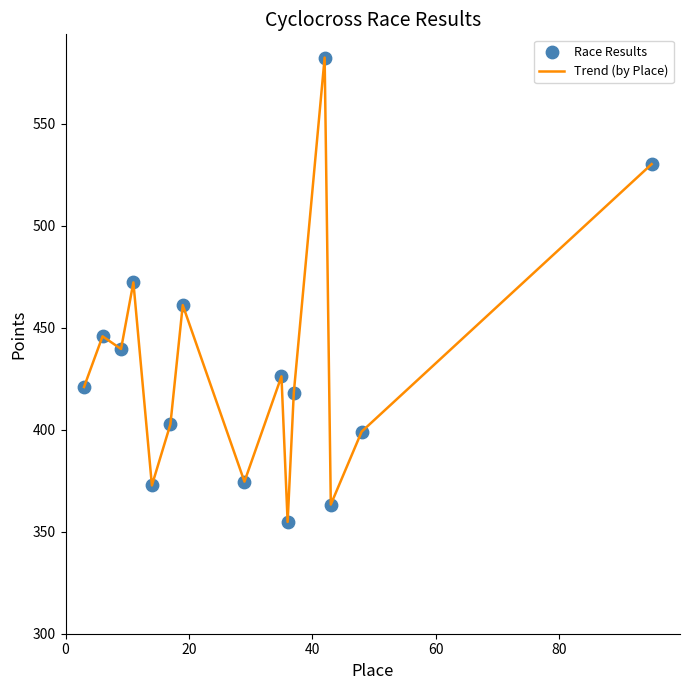

What is the minimum value shown in the chart?

354.8